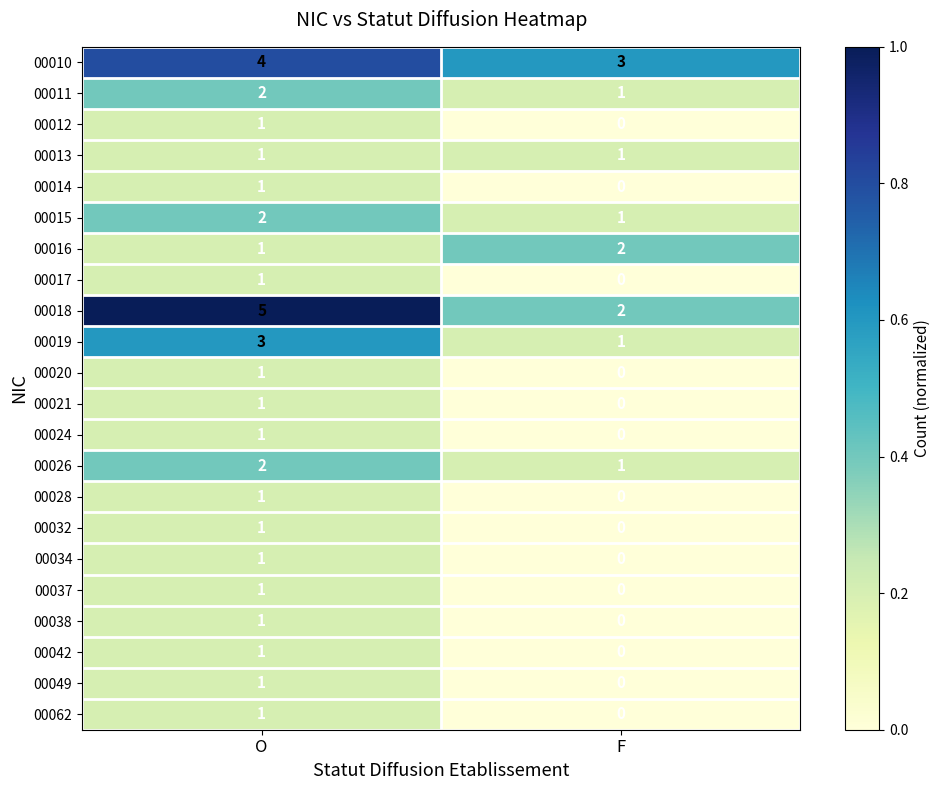

Is the value of 00042 at F greater than the value of 00026 at O?

No